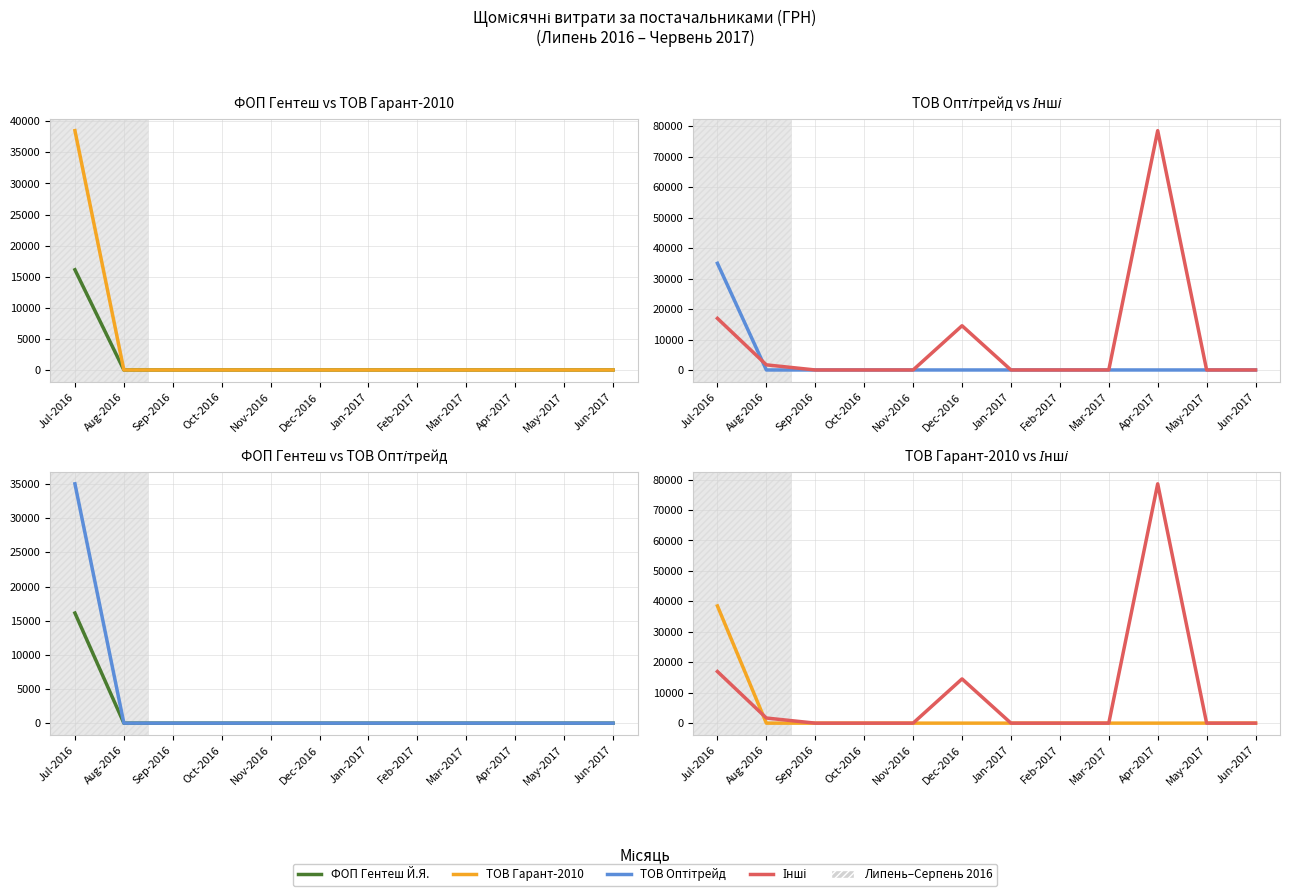

True or false: ТОВ Оптітрейд and ТОВ Гарант-2010 cross at least once.

False